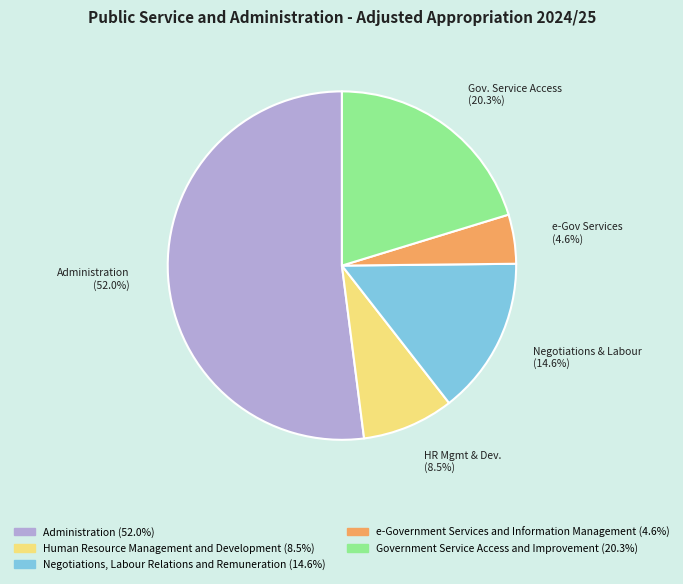

To the nearest percent, what portion does Negotiations, Labour Relations and Remuneration represent?

15%